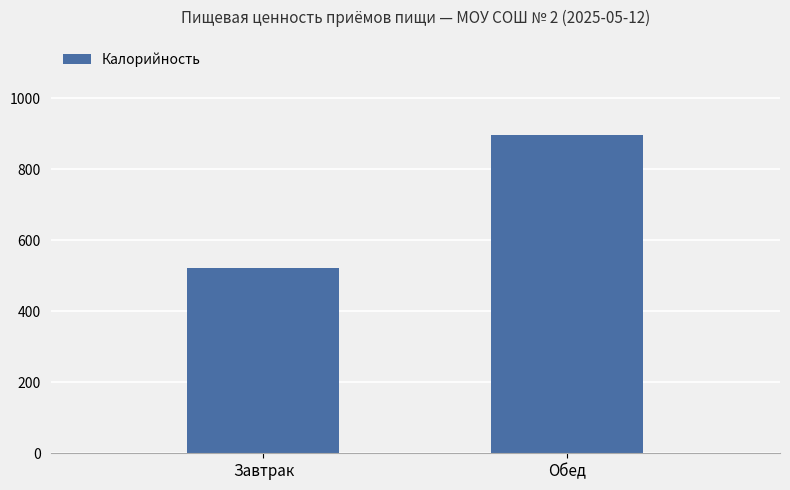

At which label is the value closest to 709?

Завтрак